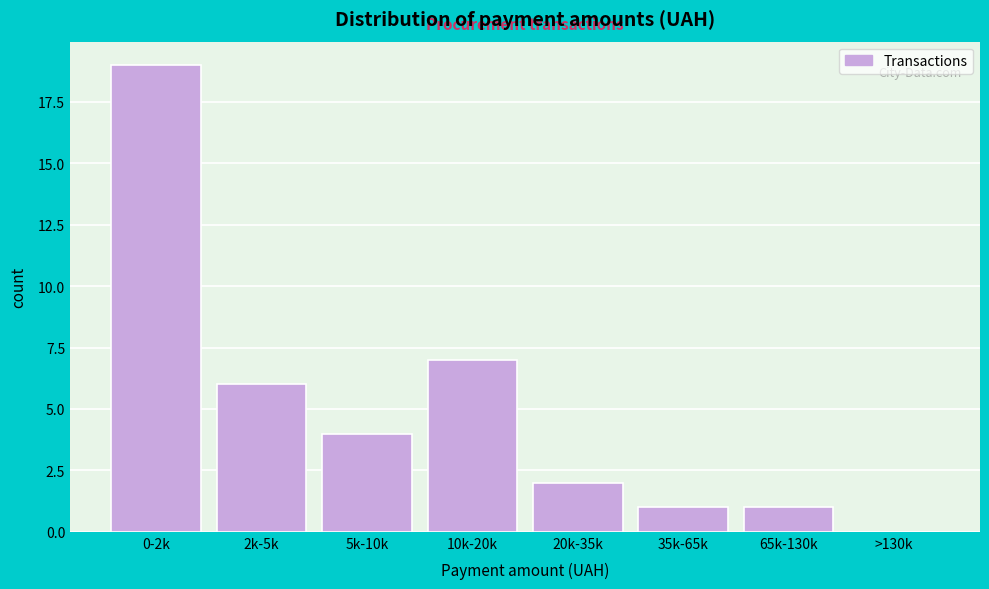

Reading left to right, extract all data points from this chart.

0-2k=19	2k-5k=6	5k-10k=4	10k-20k=7	20k-35k=2	35k-65k=1	65k-130k=1	>130k=0